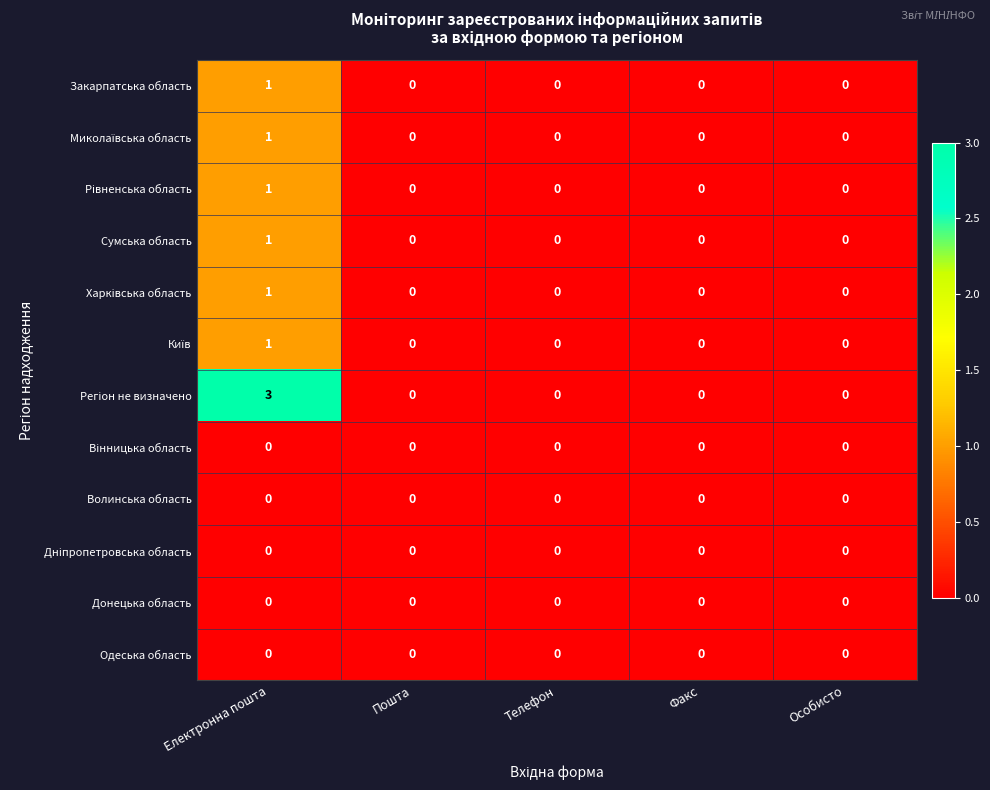

What is the total value across all series at Електронна пошта?

9